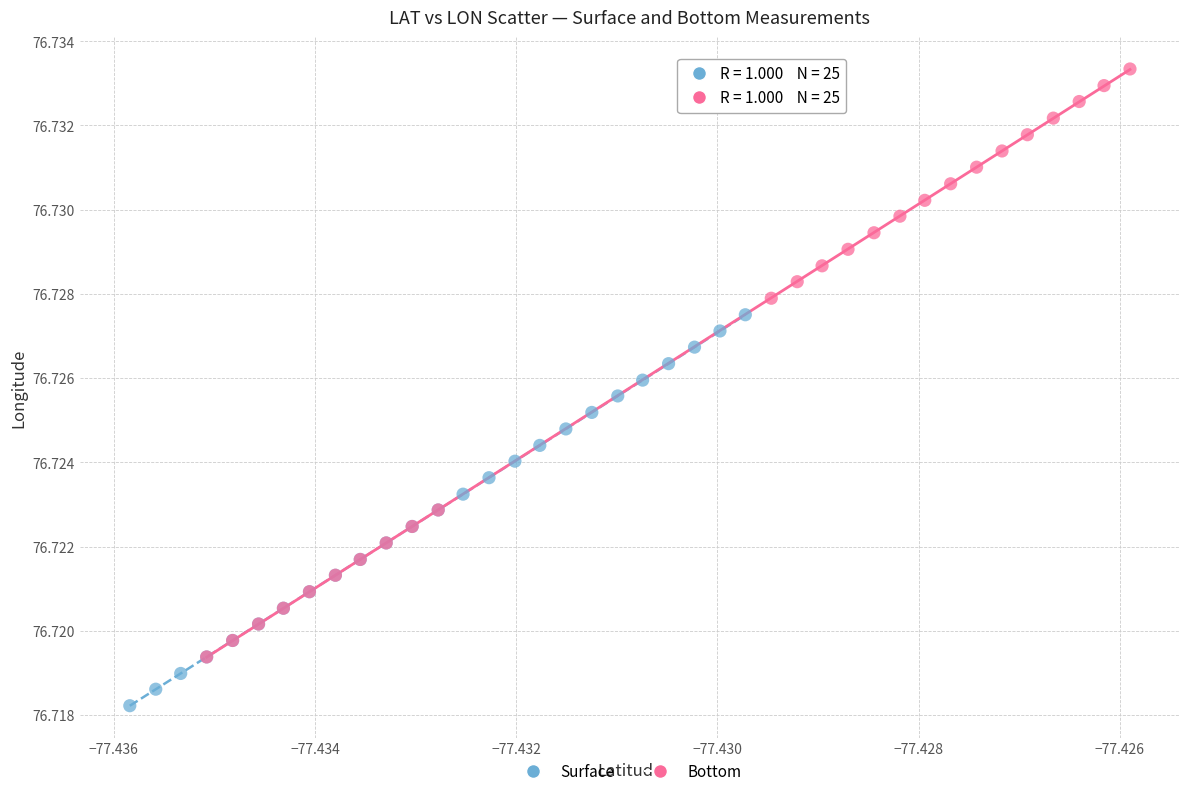

Which series contains the lowest Y value?

Surface